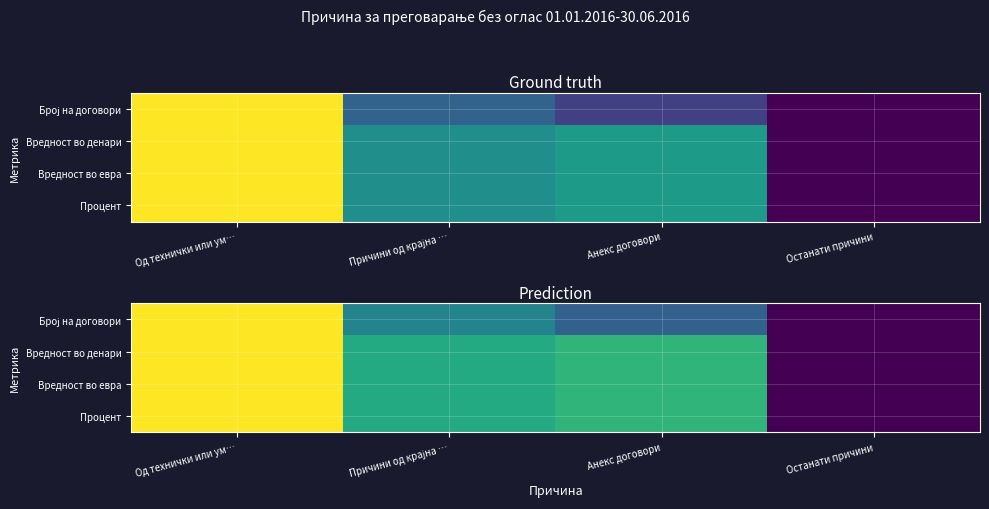

The value of Процент at Од технички или ум… is 1.4. True or false?

False